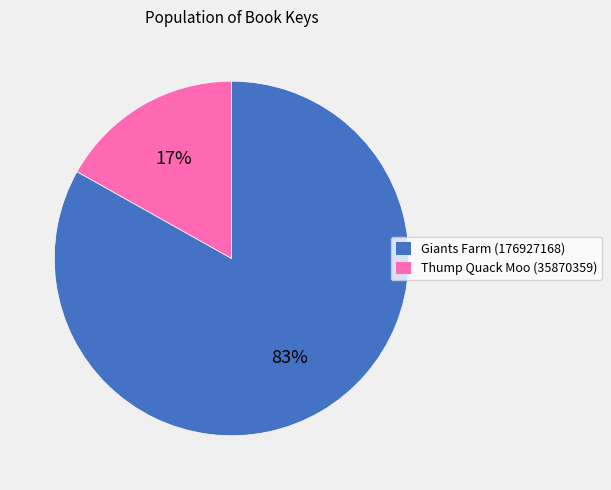

Approximately how many times larger is the value at Giants Farm (176927168) compared to Thump Quack Moo (35870359)?

4.9